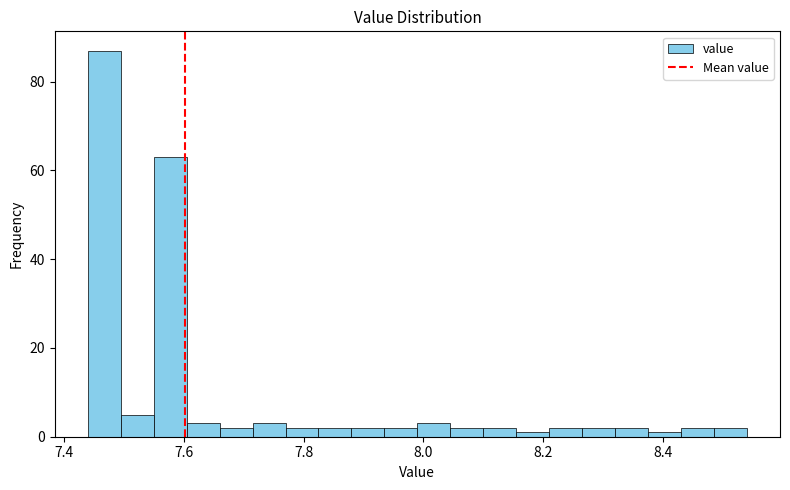

Read against the x-axis, roughly where is the centre of the tallest bar?

7.46